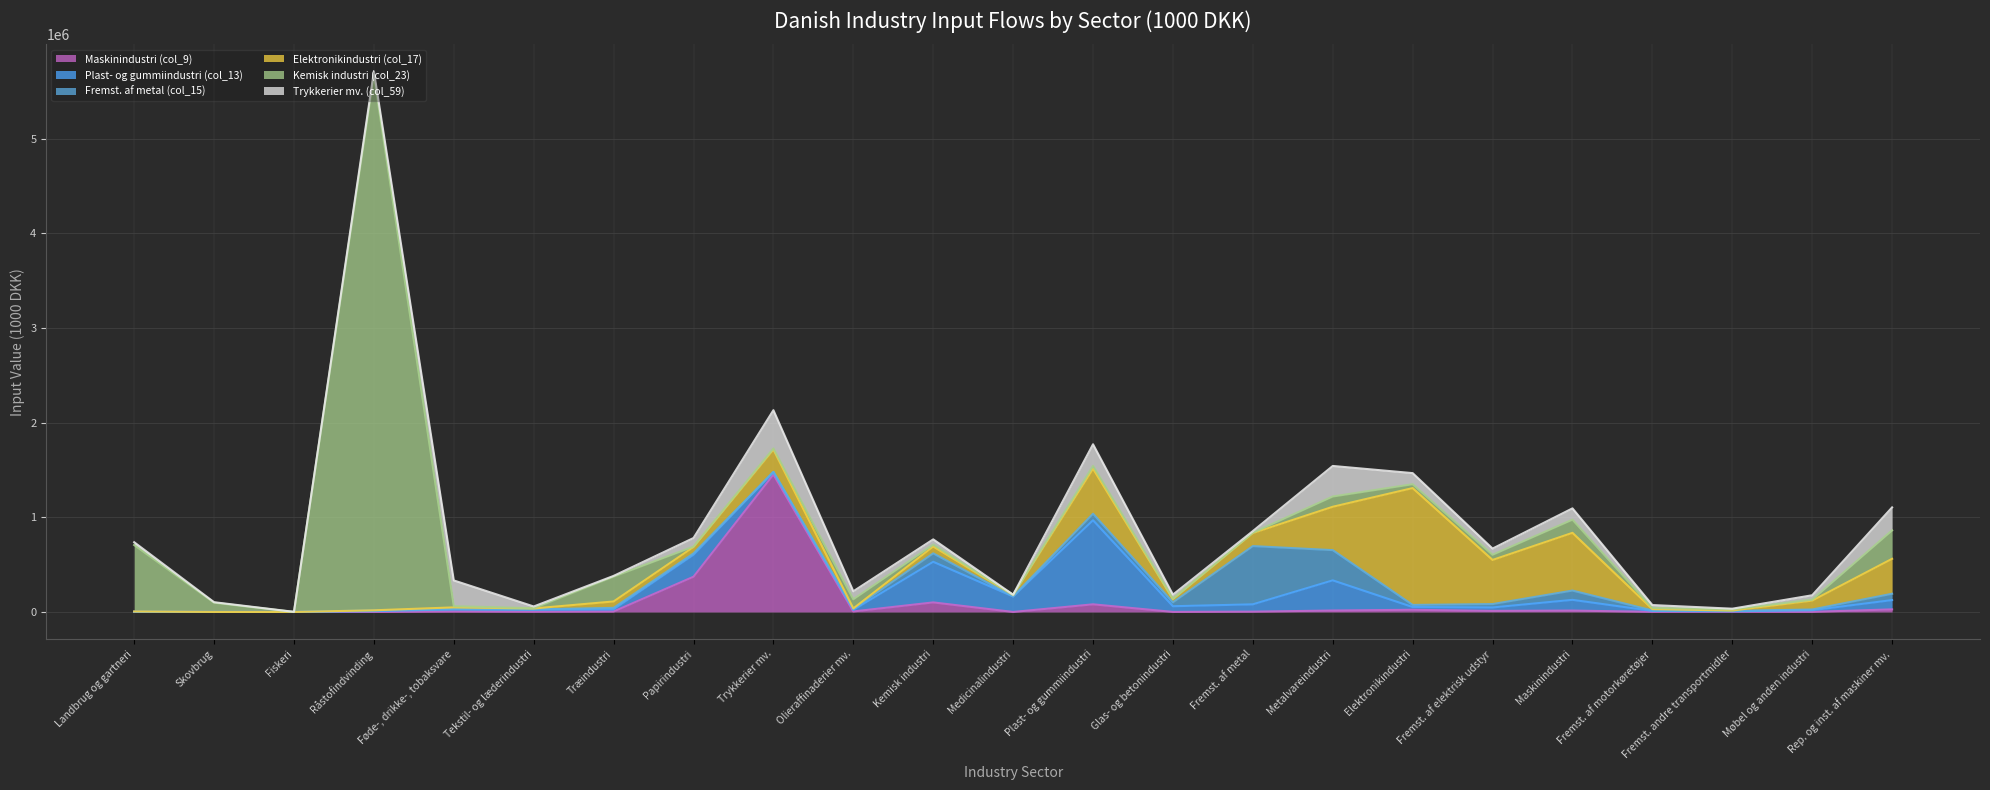

What is the label of the 18th point from the left?

Fremst. af elektrisk udstyr